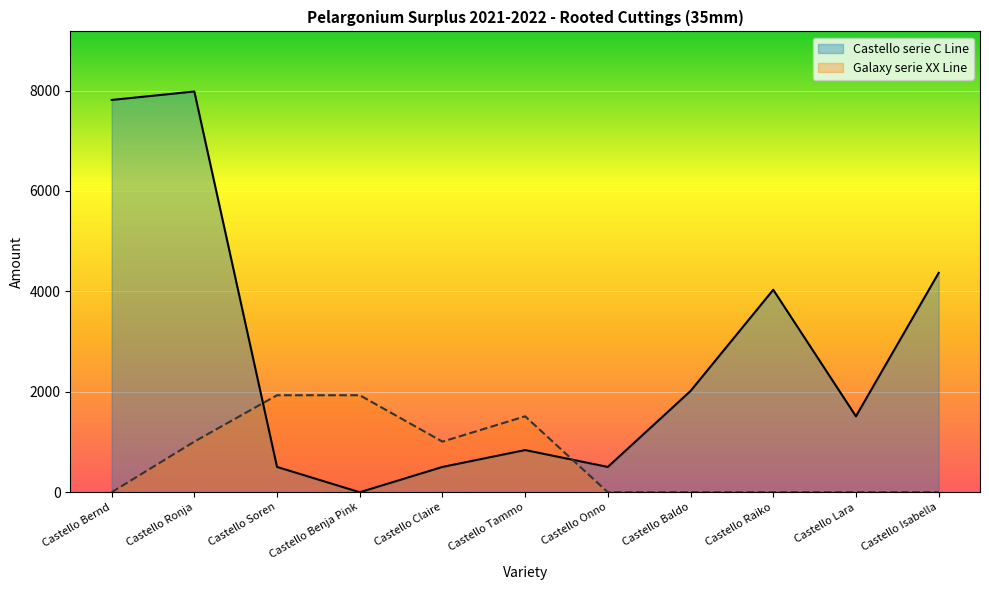

What is the spread (max minus min) of values at Castello Claire?

504